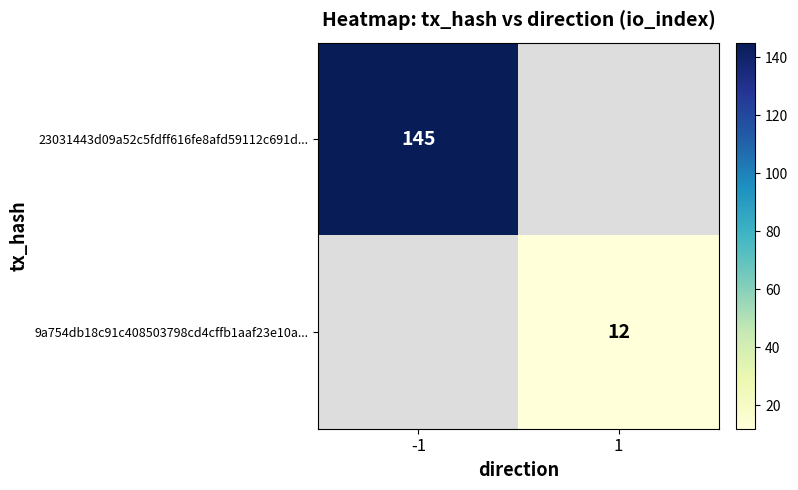

The value of 23031443d09a52c5fdff616fe8afd59112c691d... at -1 is 145.0. True or false?

True